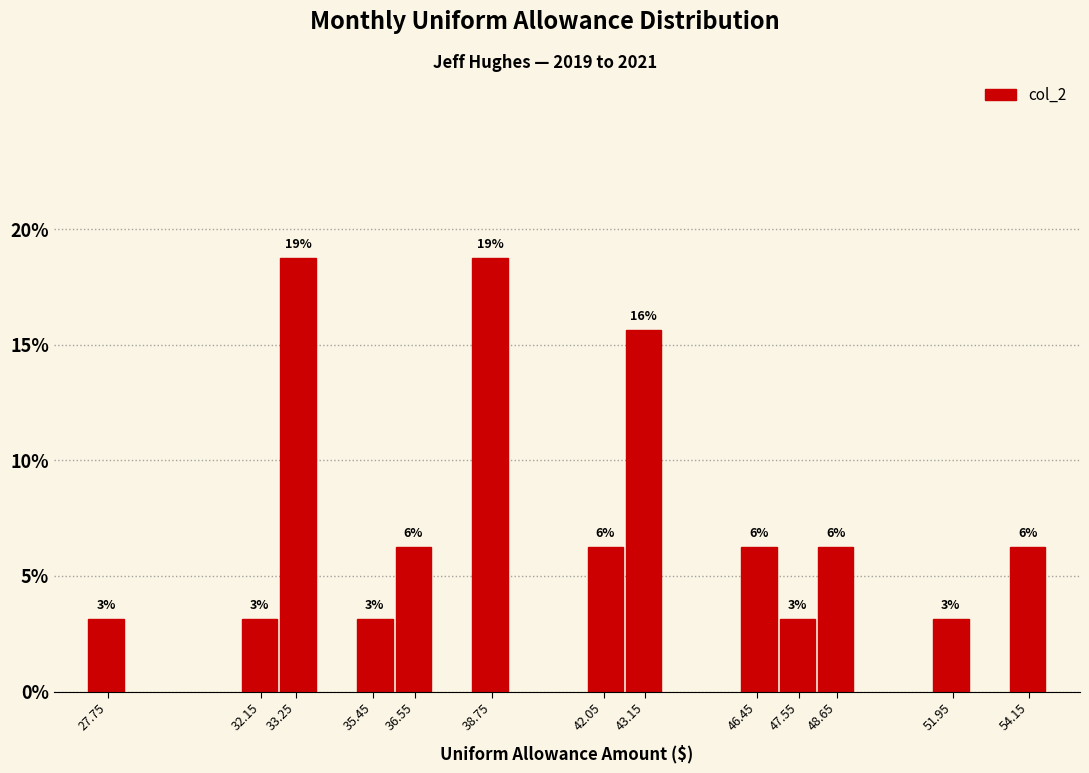

Does the chart contain any negative values?

No